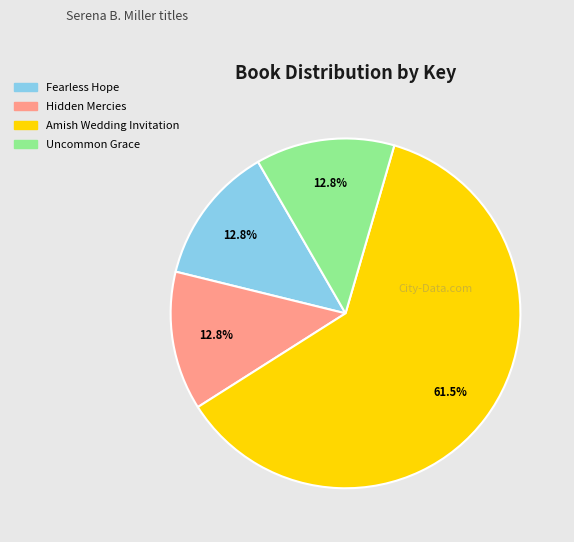

What is the ratio of the value at Uncommon Grace to the value at Hidden Mercies?

1.0